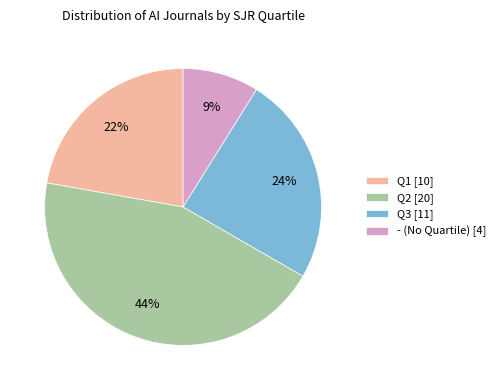

To the nearest percent, what portion does Q1 represent?

22%